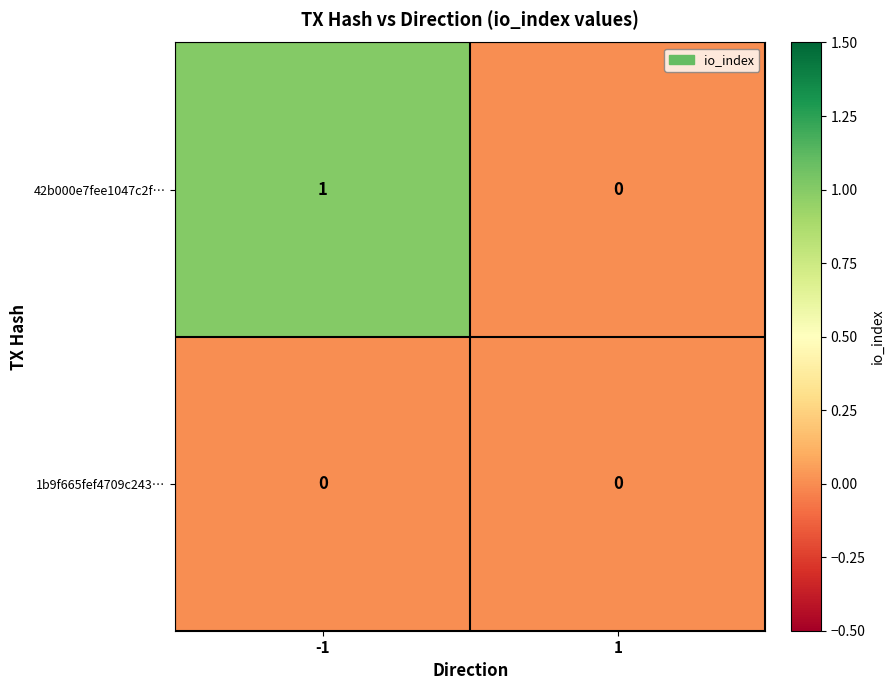

List the series in order of their overall mean, highest first.

42b000e7fee1047c2f…, 1b9f665fef4709c243…